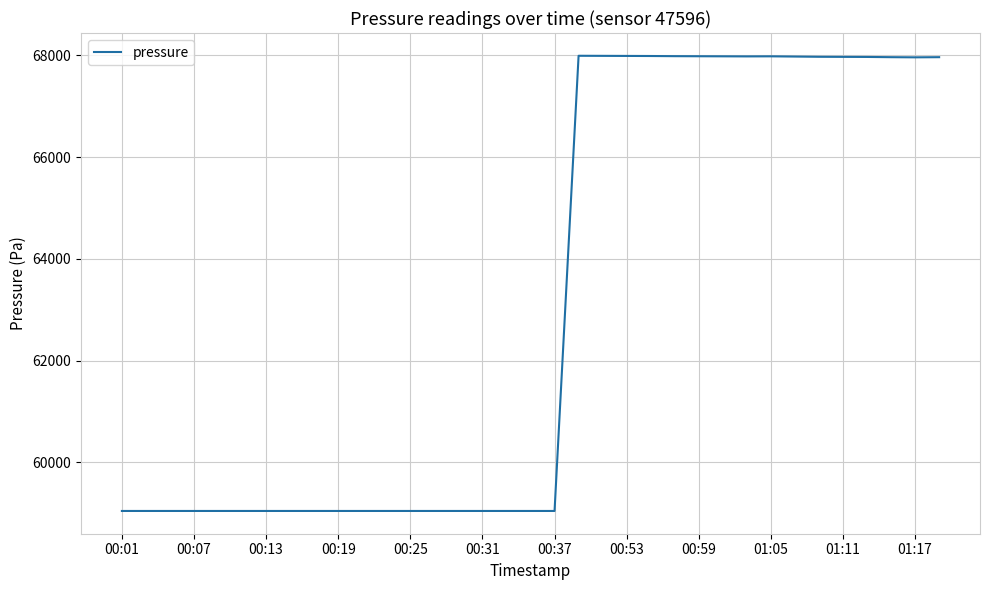

What is the average value?

63127.8